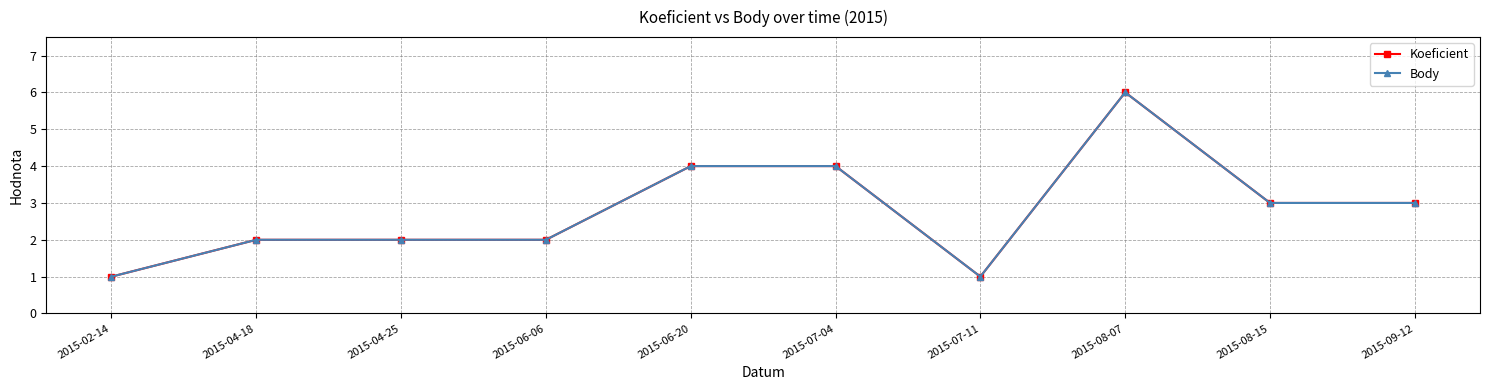

List the labels in order of Koeficient value, largest first.

2015-08-07, 2015-06-20, 2015-07-04, 2015-08-15, 2015-09-12, 2015-04-18, 2015-04-25, 2015-06-06, 2015-02-14, 2015-07-11